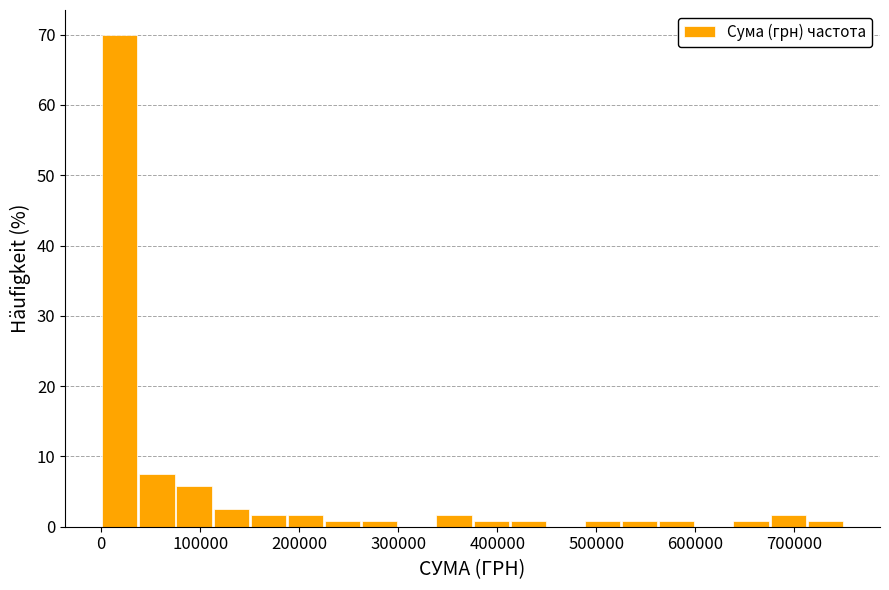

Around what value on the x-axis is the tallest bar? Give the approximate position of its centre, as read against the axis.

20000